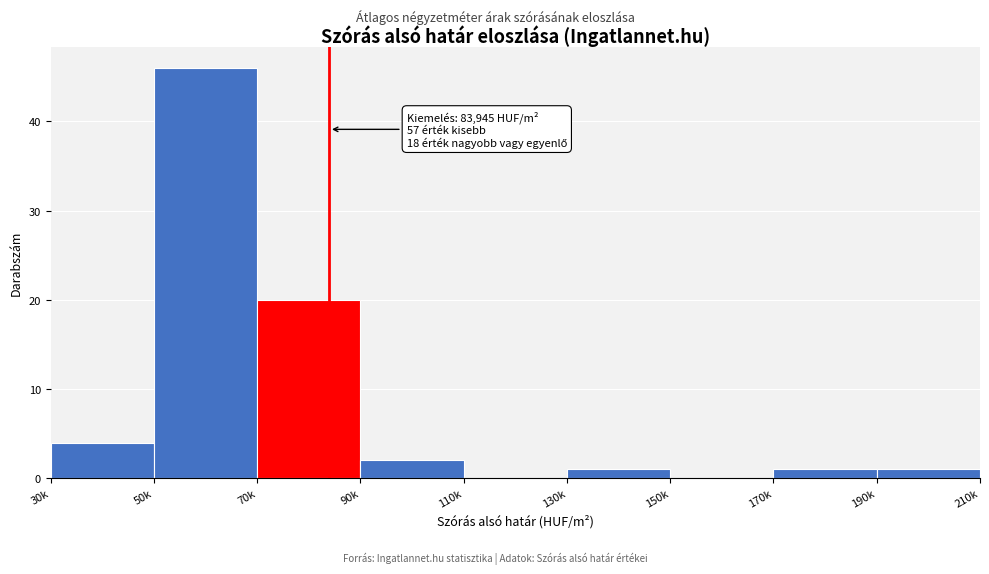

Reading left to right, list all the values displayed in this chart.

30k=4	50k=46	70k=20	90k=2	110k=0	130k=1	150k=0	170k=1	190k=1